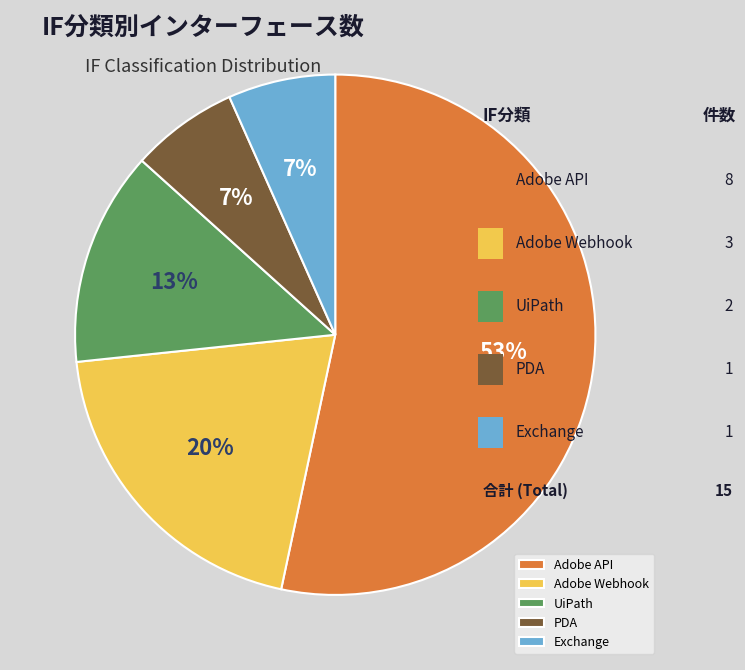

How many slices are in this pie chart?

5